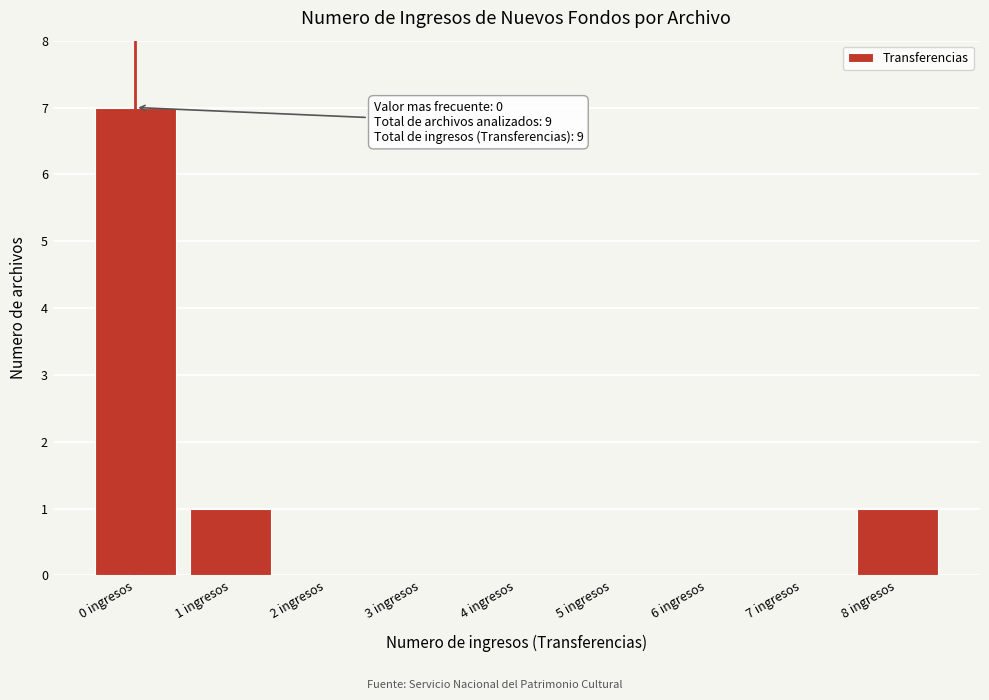

Which range on the x-axis has the tallest bar?

-0.5 to 0.5